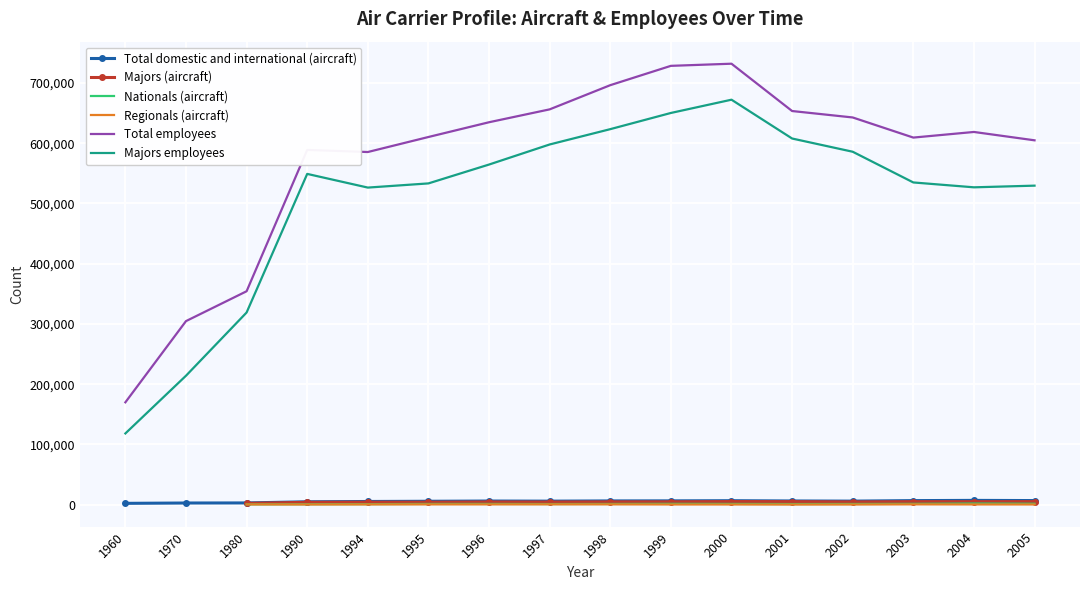

Rank the categories by Majors employees value from highest to lowest.

2000, 1999, 1998, 2001, 1997, 2002, 1996, 1990, 2003, 1995, 2005, 2004, 1994, 1980, 1970, 1960